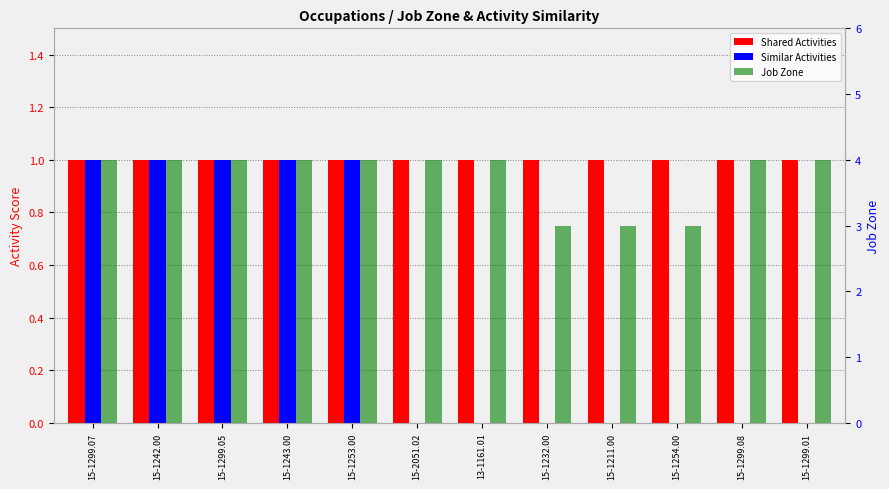

What position from the left is 15-1211.00?

9